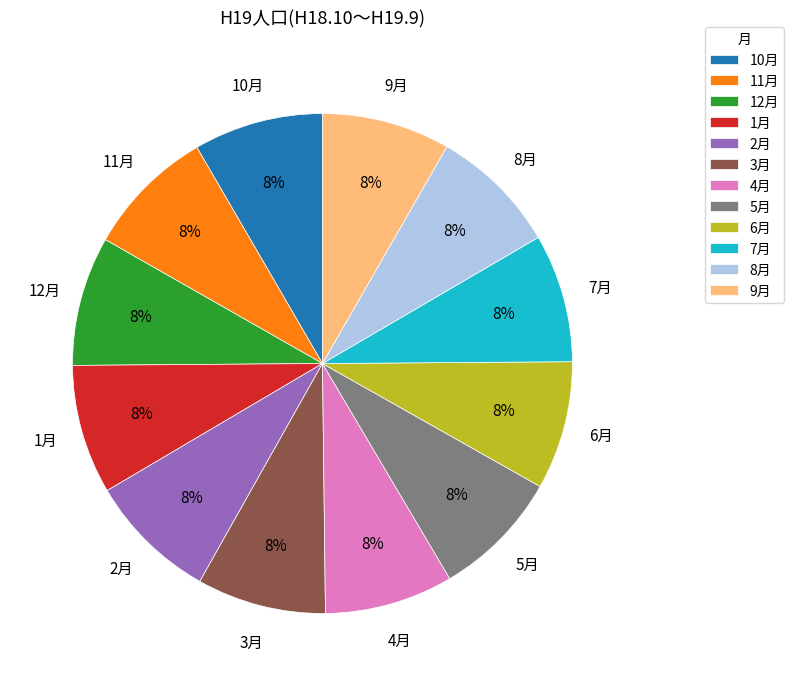

To the nearest percent, what percentage of the pie is 7月?

8%